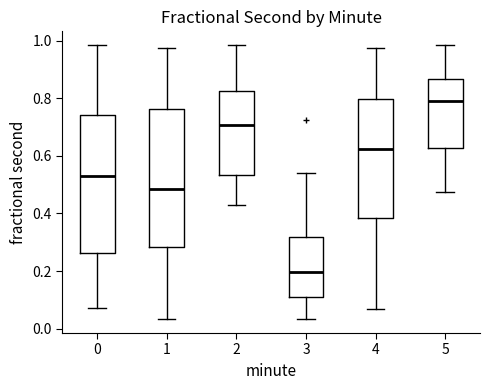

Which box's median line is the highest?

5